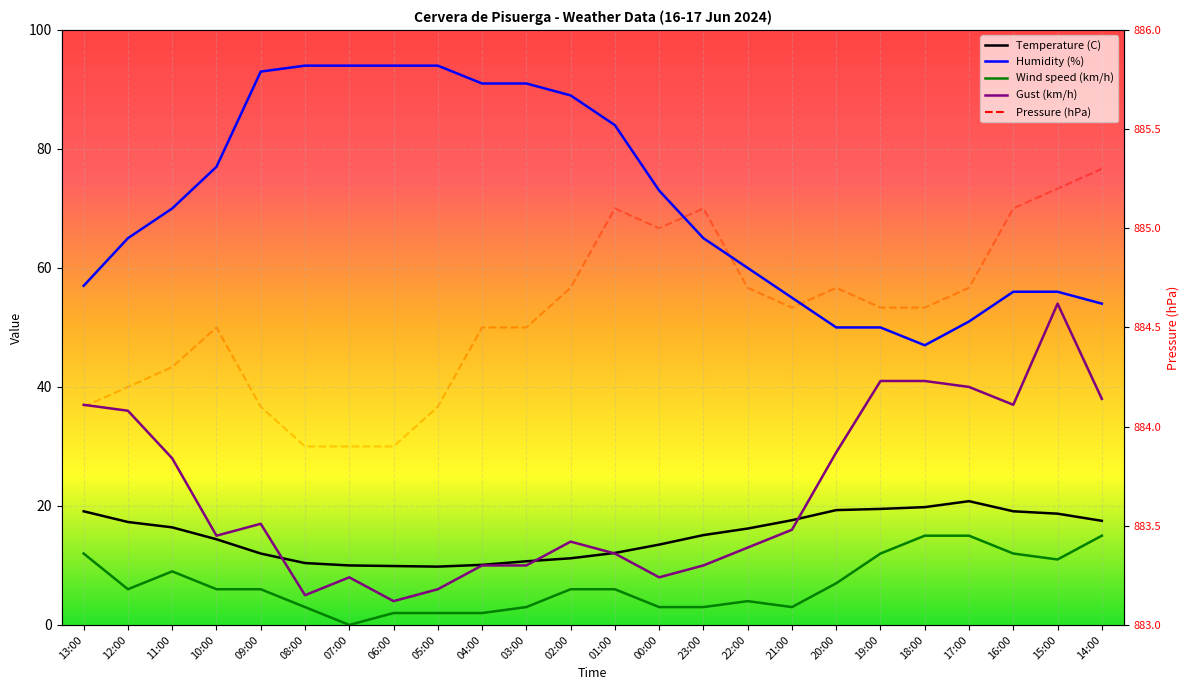

At 09:00, list the series in order from largest to smallest.

Pressure (hPa), Humidity (%), Gust (km/h), Temperature (C), Wind speed (km/h)